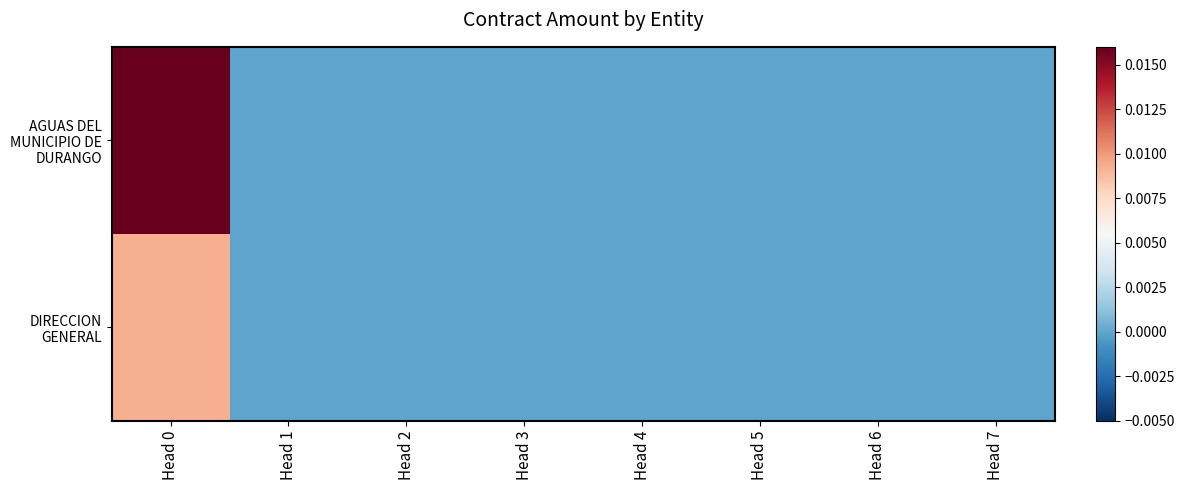

Which label corresponds to the largest value in the chart?

Head 0